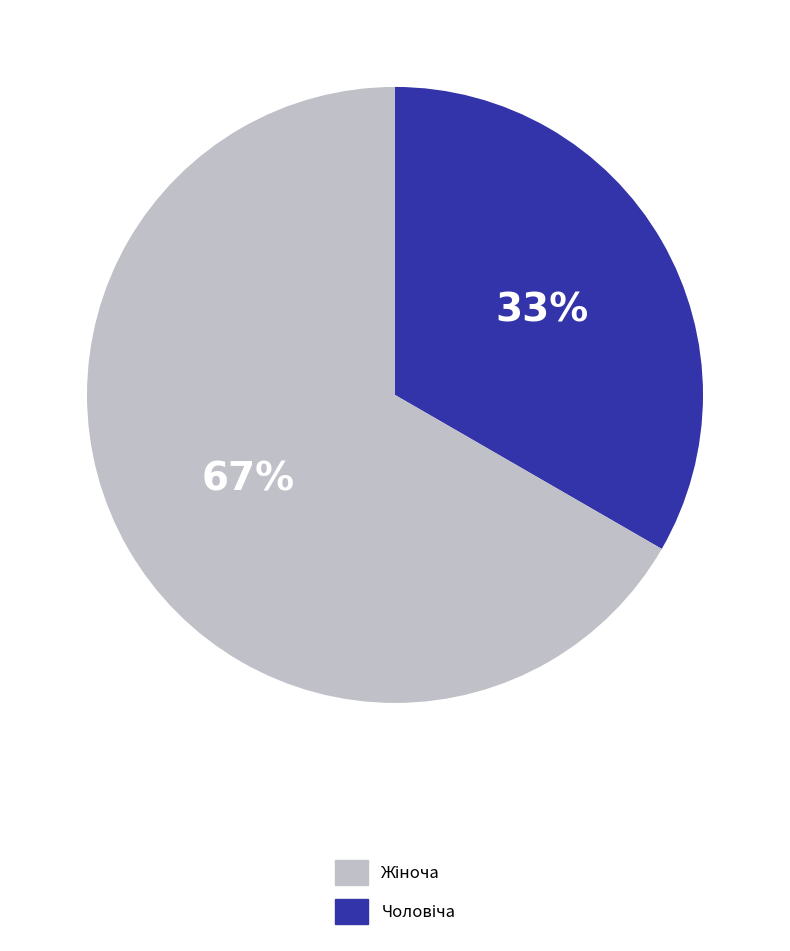

Is there any slice that represents more than half of the pie?

Yes